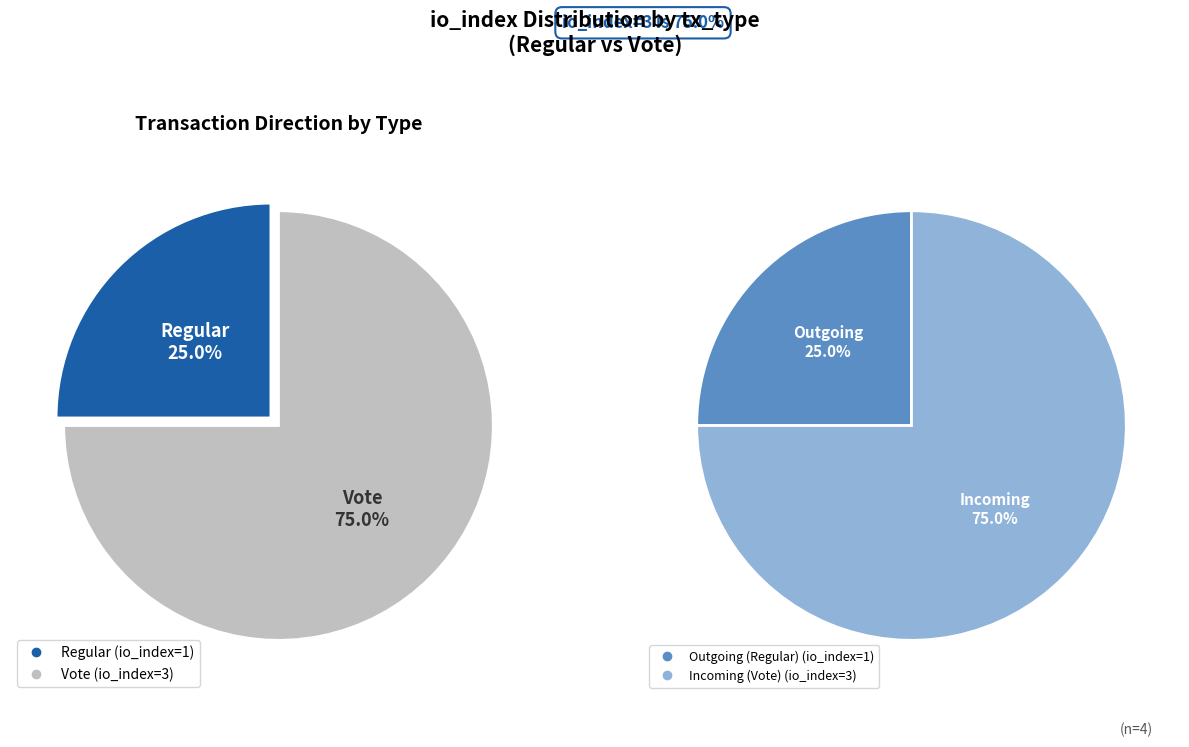

What is the majority slice?

Vote